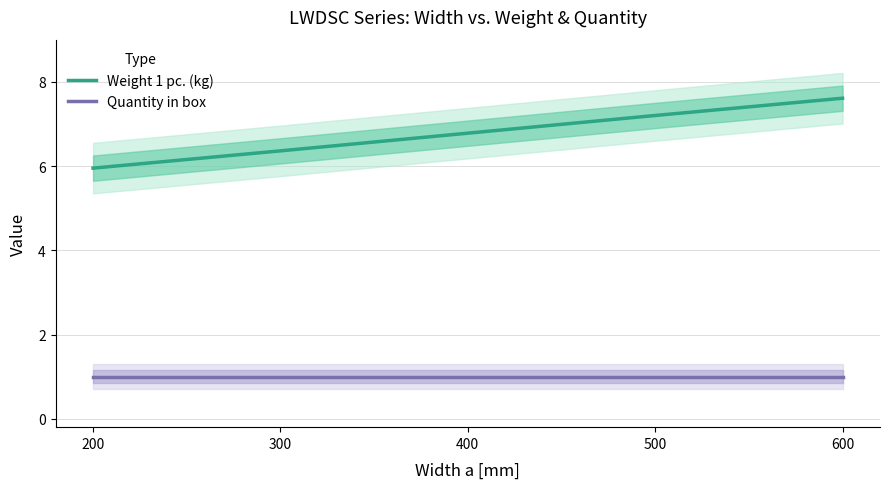

At 600, list the series in order from smallest to largest.

Quantity in box, Weight 1 pc. (kg)